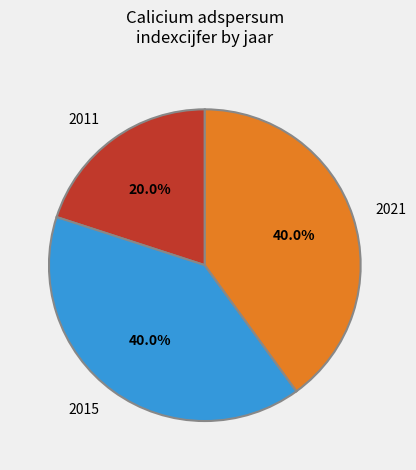

Is there any slice that represents more than half of the pie?

No